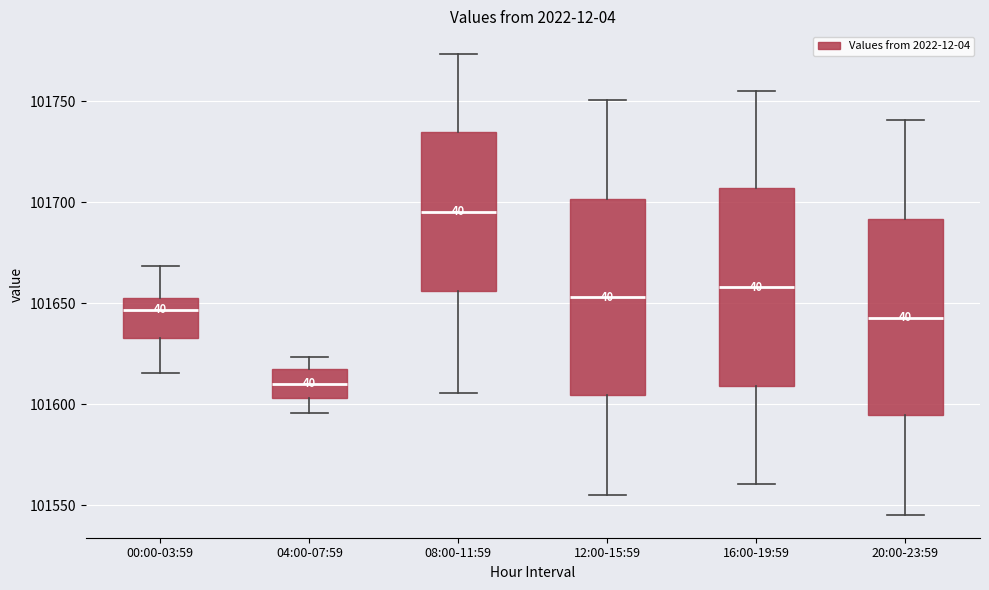

Reading left to right, read every box against the y-axis: the position of its median line, the range the box covers, and the ends of its whiskers. The values are not printed on the chart, so give them approximately, as read against the axis.

00:00-03:59: median 101645, box 101635 to 101655, whiskers 101615 to 101670
04:00-07:59: median 101610, box 101605 to 101615, whiskers 101595 to 101625
08:00-11:59: median 101695, box 101655 to 101735, whiskers 101605 to 101775
12:00-15:59: median 101655, box 101605 to 101700, whiskers 101555 to 101750
16:00-19:59: median 101660, box 101610 to 101705, whiskers 101560 to 101755
20:00-23:59: median 101645, box 101595 to 101690, whiskers 101545 to 101740